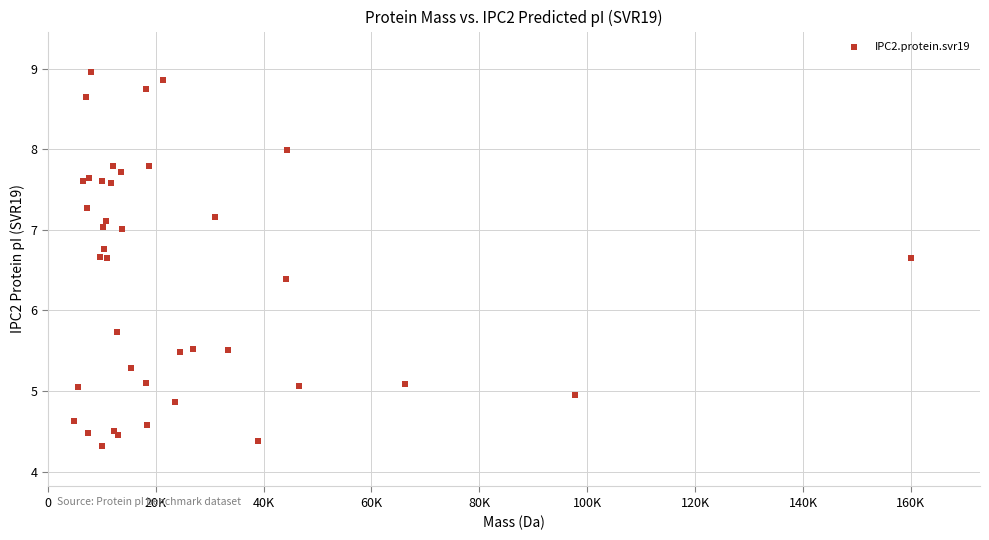

What Y value in the scatter plot is closest to 6?

5.7